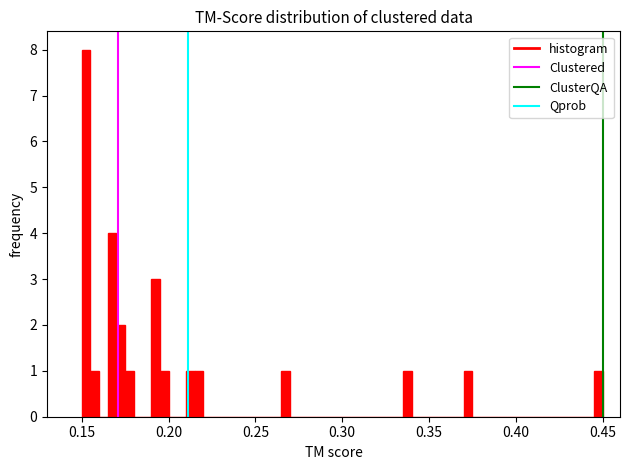

Read against the x-axis, roughly where is the centre of the tallest bar?

0.155